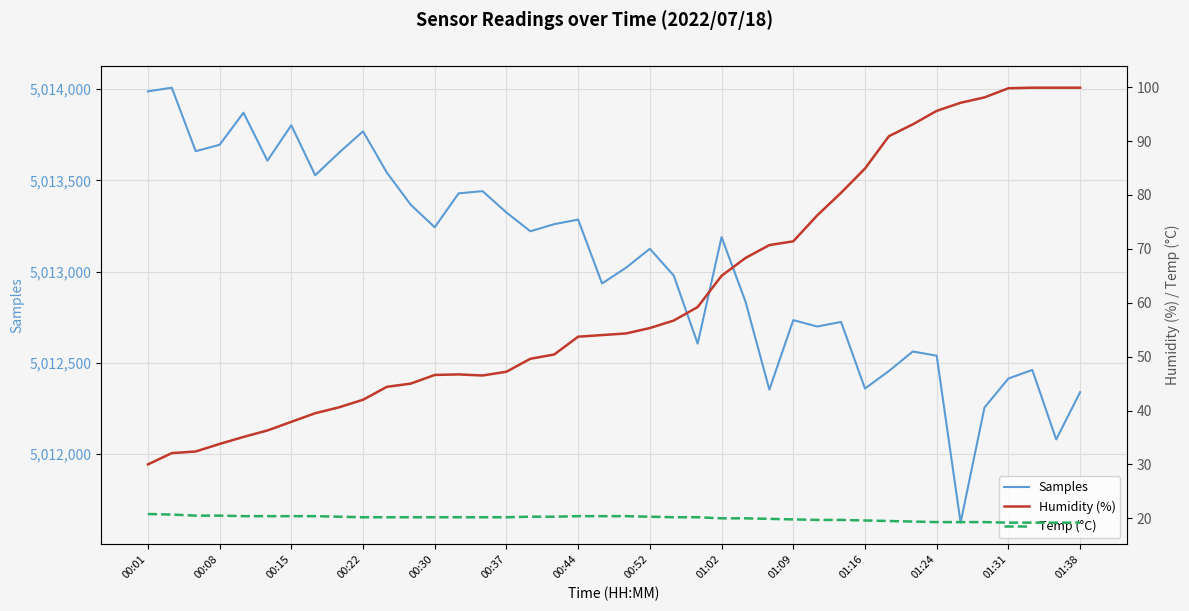

What is the lowest value of the Samples series?

5011624